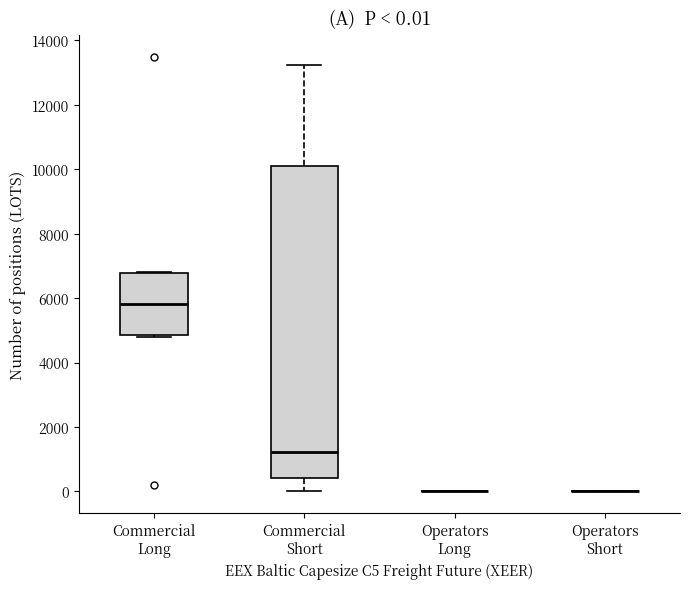

Comparing the boxes themselves (not the whiskers), which one is the tallest?

Commercial Short